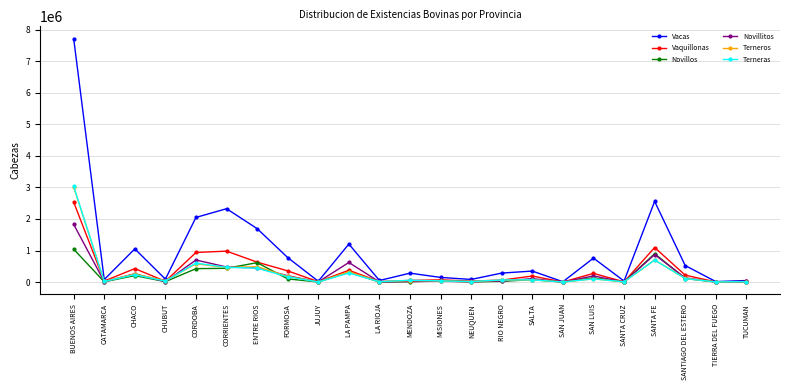

What is the total value across all series at CORDOBA?

5300041.7